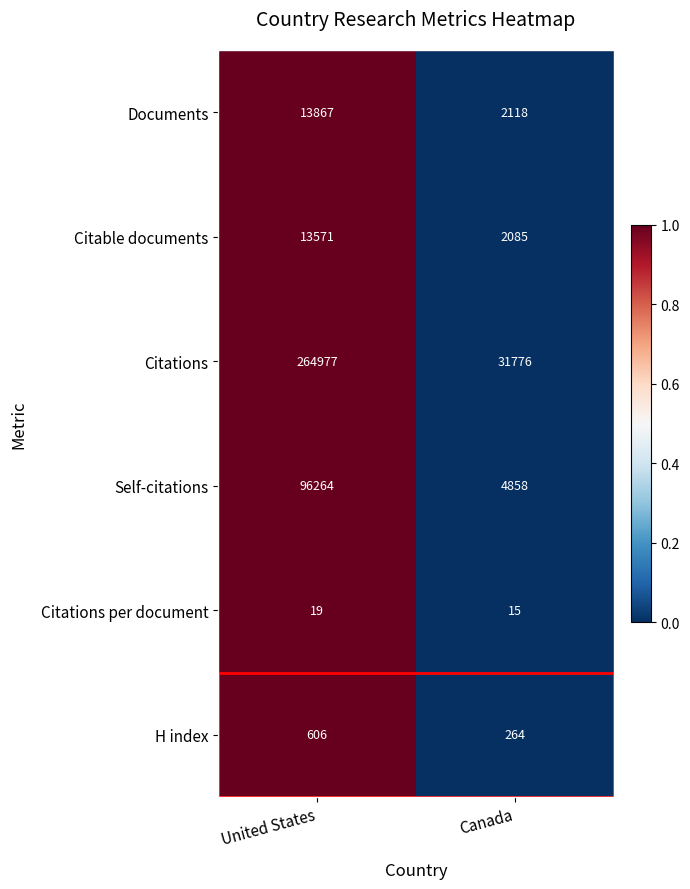

The value of Citable documents at Canada is 2794. True or false?

False